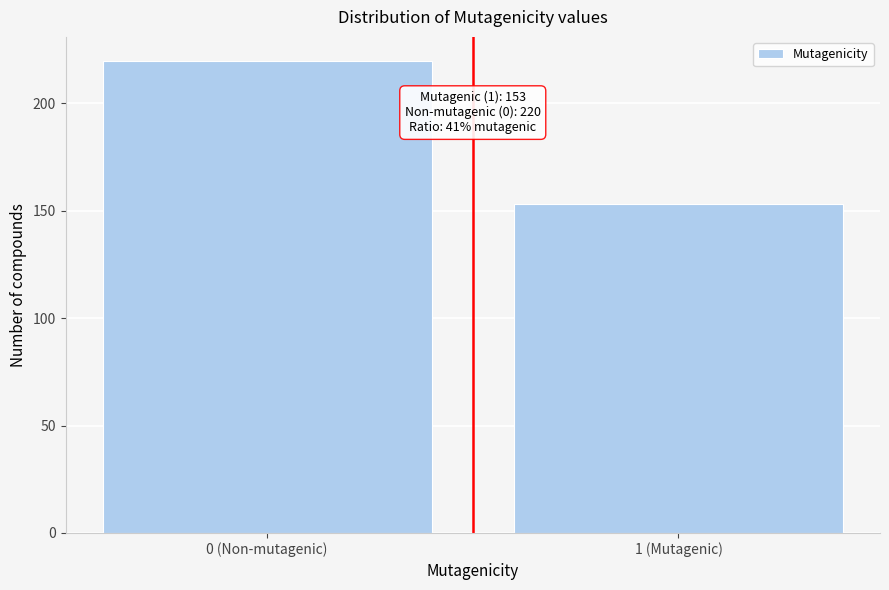

Reading left to right, extract all data points from this chart.

0 (Non-mutagenic)=220	1 (Mutagenic)=153